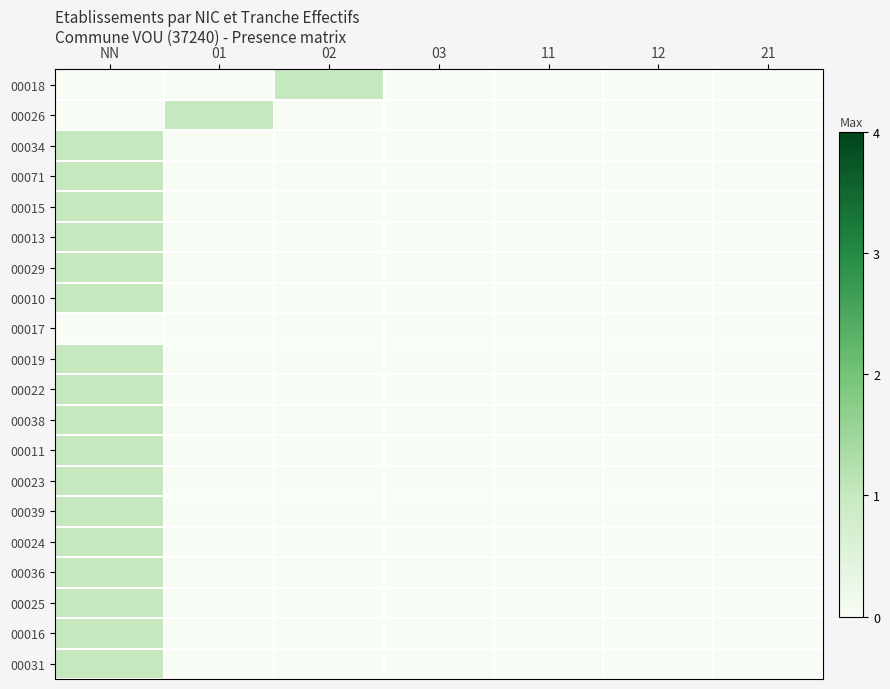

Reading left to right, extract all data points from this chart.

00018: NN=0	01=0	02=1	03=0	11=0	12=0	21=0
00026: NN=0	01=1	02=0	03=0	11=0	12=0	21=0
00034: NN=1	01=0	02=0	03=0	11=0	12=0	21=0
00071: NN=1	01=0	02=0	03=0	11=0	12=0	21=0
00015: NN=1	01=0	02=0	03=0	11=0	12=0	21=0
00013: NN=1	01=0	02=0	03=0	11=0	12=0	21=0
00029: NN=1	01=0	02=0	03=0	11=0	12=0	21=0
00010: NN=1	01=0	02=0	03=0	11=0	12=0	21=0
00017: NN=0	01=0	02=0	03=0	11=0	12=0	21=0
00019: NN=1	01=0	02=0	03=0	11=0	12=0	21=0
00022: NN=1	01=0	02=0	03=0	11=0	12=0	21=0
00038: NN=1	01=0	02=0	03=0	11=0	12=0	21=0
00011: NN=1	01=0	02=0	03=0	11=0	12=0	21=0
00023: NN=1	01=0	02=0	03=0	11=0	12=0	21=0
00039: NN=1	01=0	02=0	03=0	11=0	12=0	21=0
00024: NN=1	01=0	02=0	03=0	11=0	12=0	21=0
00036: NN=1	01=0	02=0	03=0	11=0	12=0	21=0
00025: NN=1	01=0	02=0	03=0	11=0	12=0	21=0
00016: NN=1	01=0	02=0	03=0	11=0	12=0	21=0
00031: NN=1	01=0	02=0	03=0	11=0	12=0	21=0